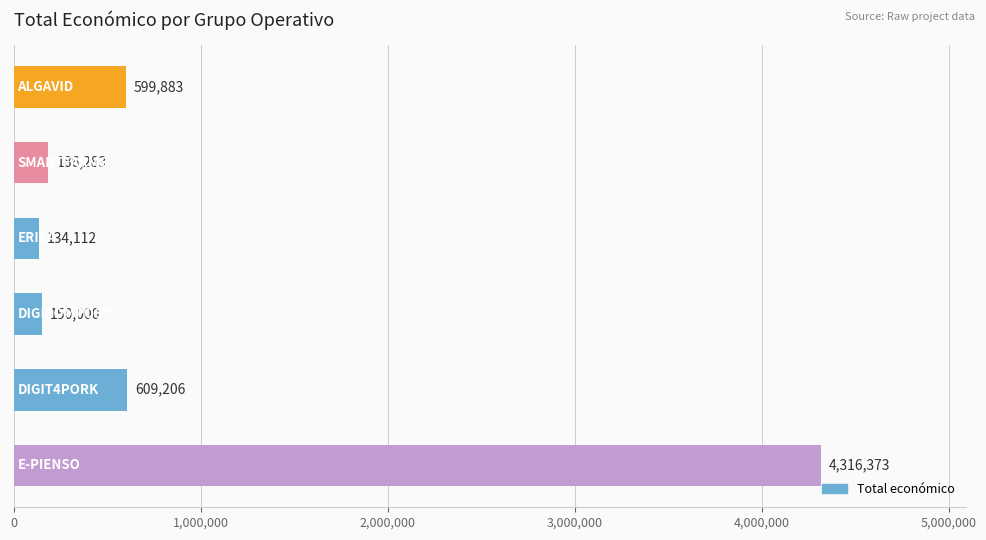

What is the value of the 6th bar from the top?

4316373